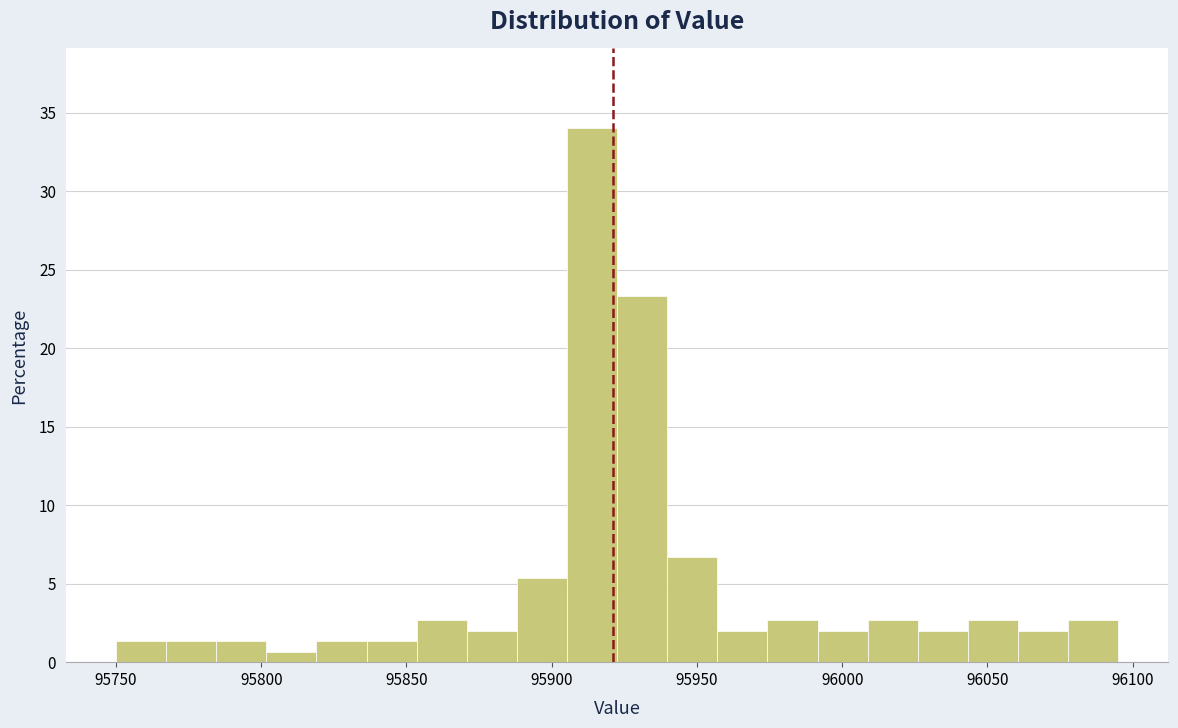

Read against the x-axis, roughly where is the centre of the tallest bar?

95915